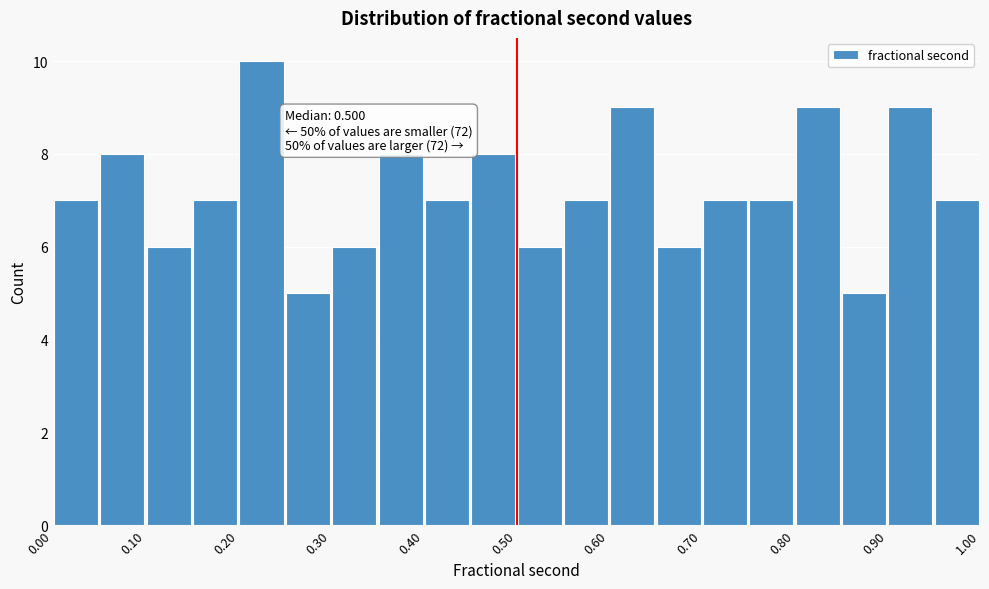

Which range on the x-axis has the tallest bar?

0.20 to 0.25